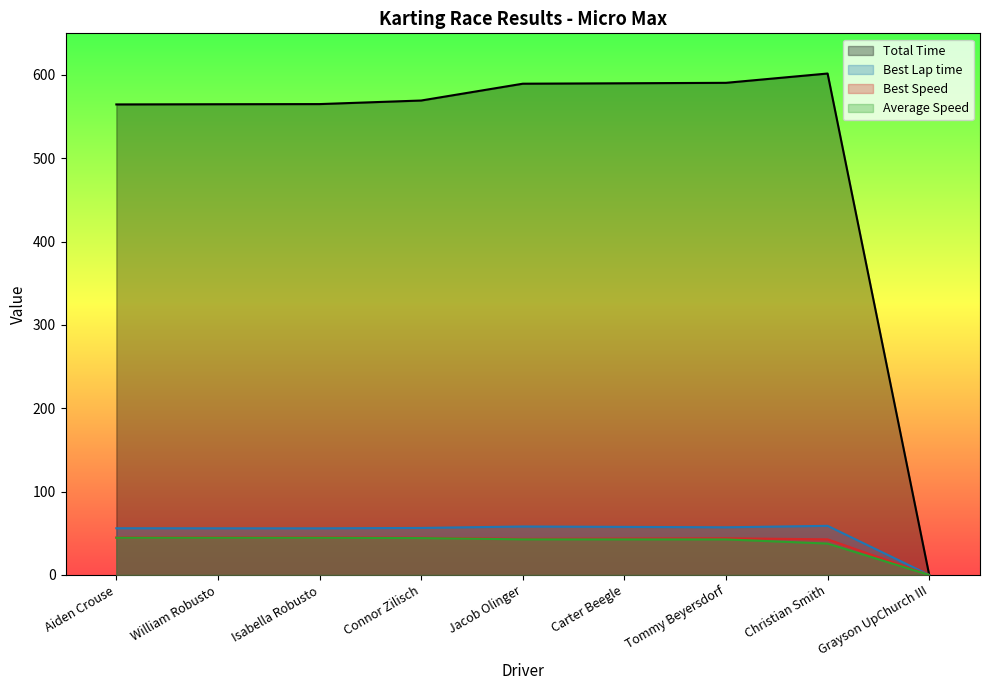

Rank the series at Aiden Crouse from highest to lowest value.

Total Time, Best Lap time, Best Speed, Average Speed